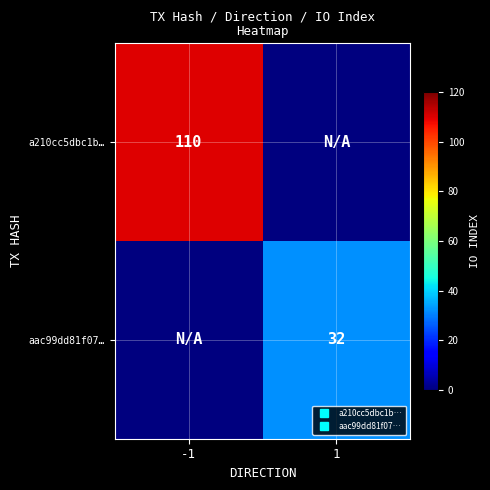

Which category has the highest value across all series?

-1